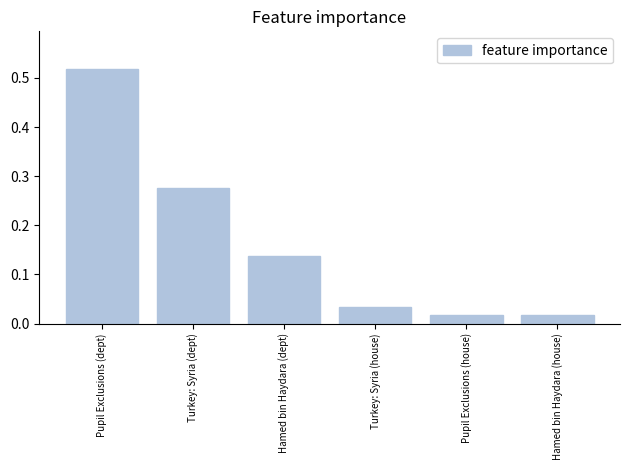

Does the chart contain any negative values?

No